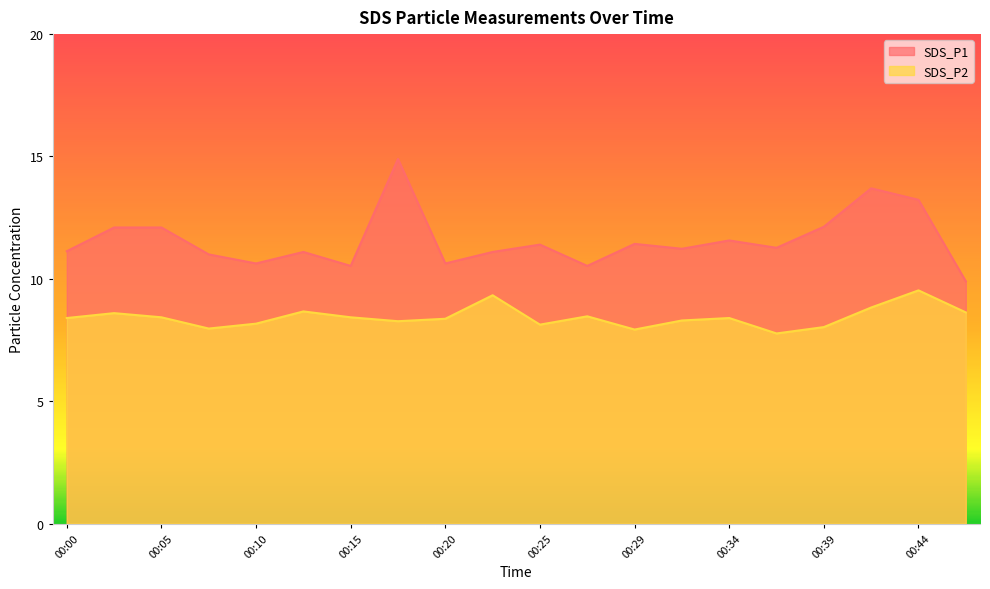

List the labels in order of SDS_P2 value, smallest first.

00:37, 00:29, 00:07, 00:39, 00:25, 00:10, 00:17, 00:32, 00:20, 00:00, 00:34, 00:05, 00:15, 00:27, 00:02, 00:46, 00:12, 00:42, 00:22, 00:44